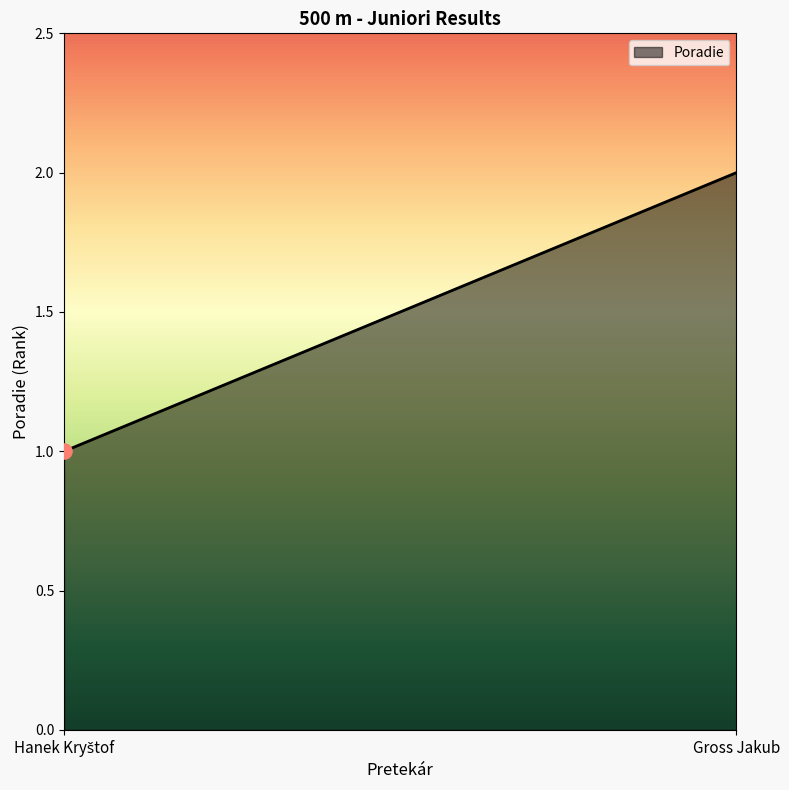

What is the ratio of the value at Gross Jakub to the value at Hanek Kryštof?

2.0